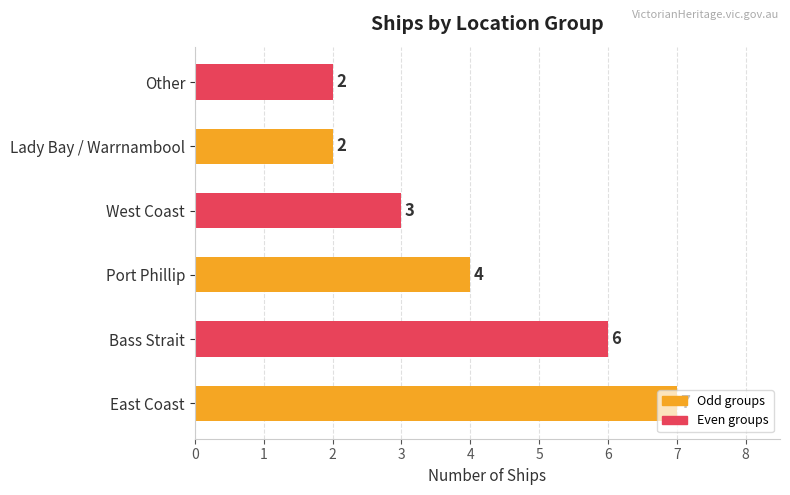

What is the maximum value shown in the chart?

7